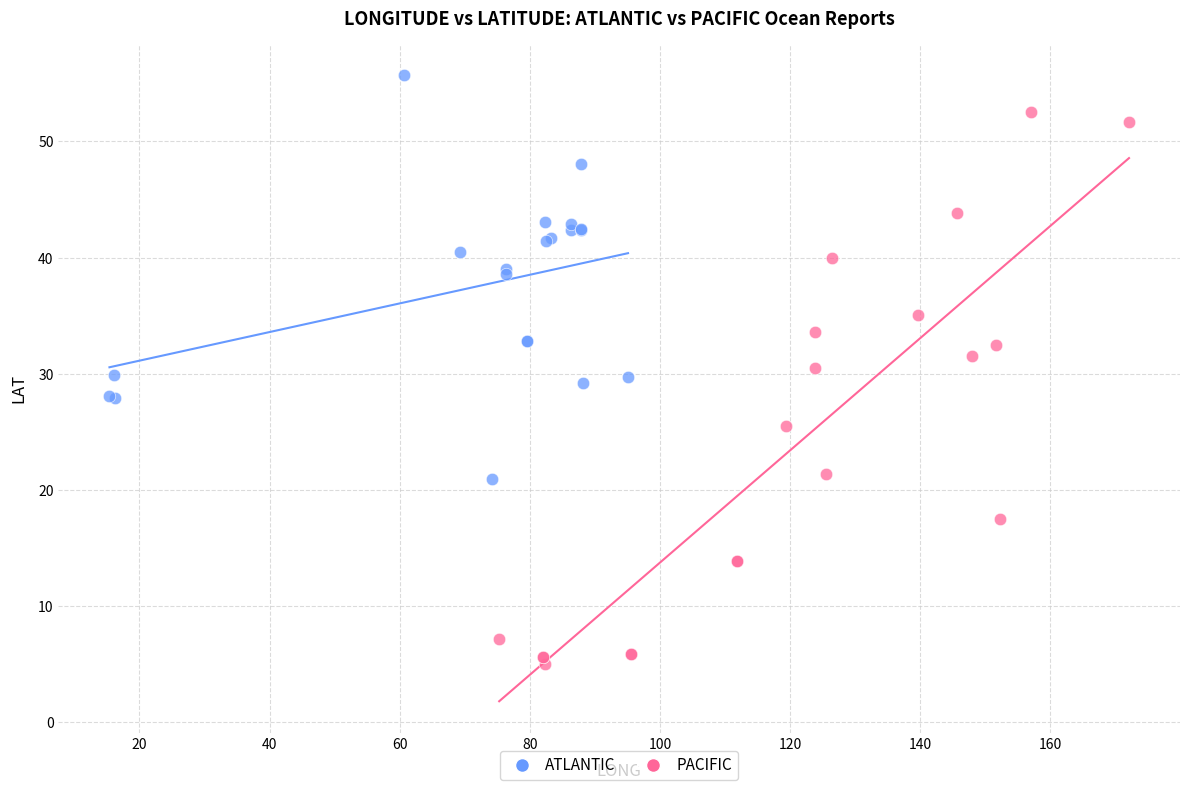

Which series contains the lowest Y value?

PACIFIC